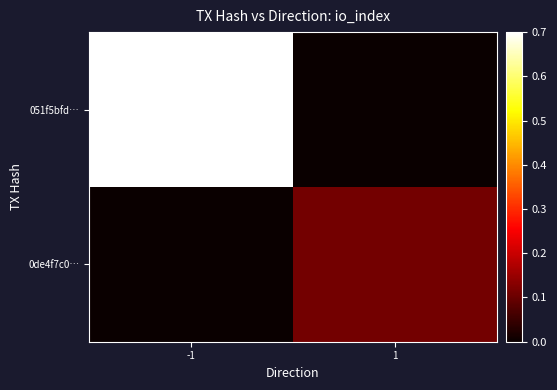

What is the total value across all series at 1?

0.1